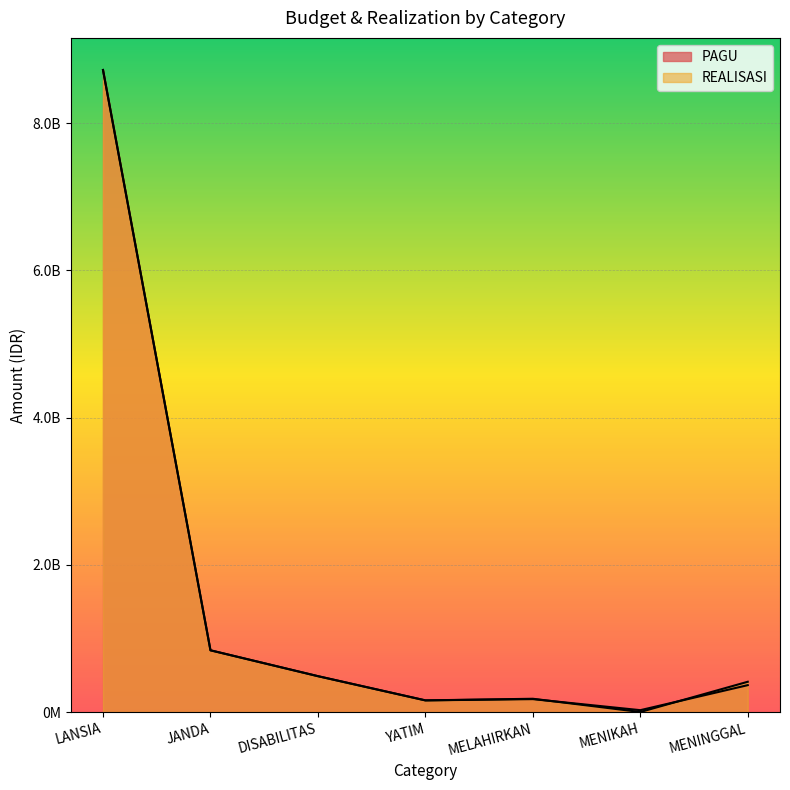

In REALISASI, how many points are lower than both neighbors (excluding endpoints)?

2